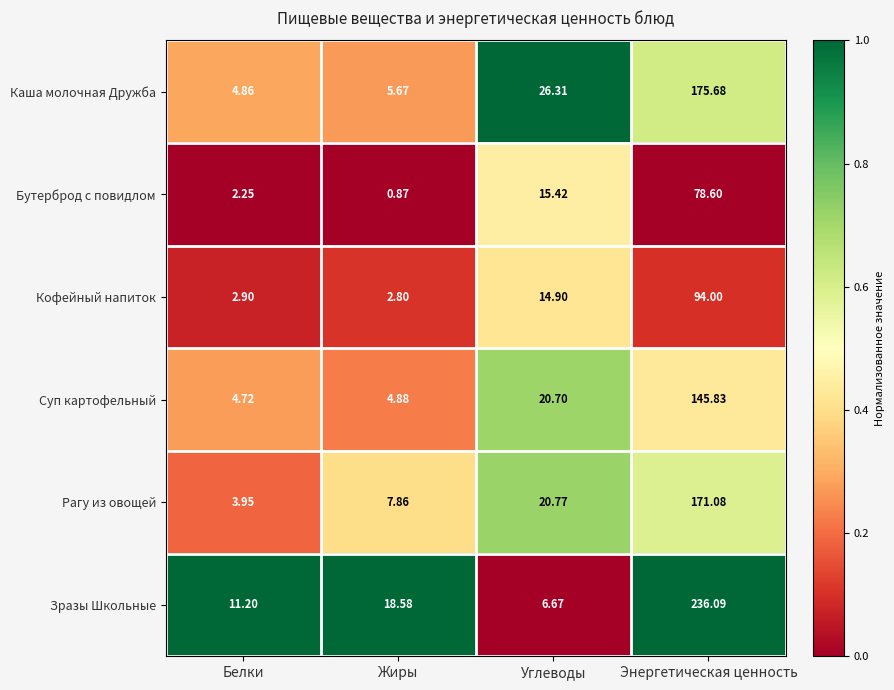

Which series has the largest total across all categories?

Зразы Школьные